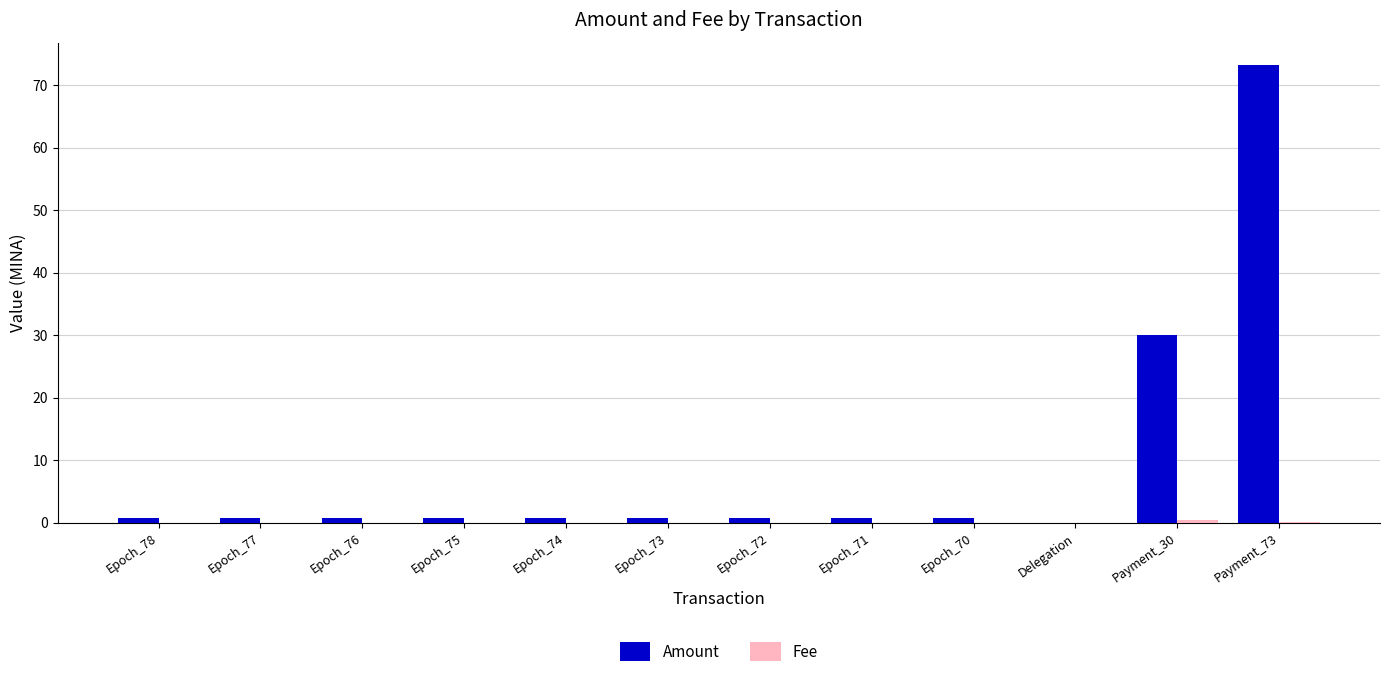

The value of Amount at Delegation is 0.0. True or false?

True